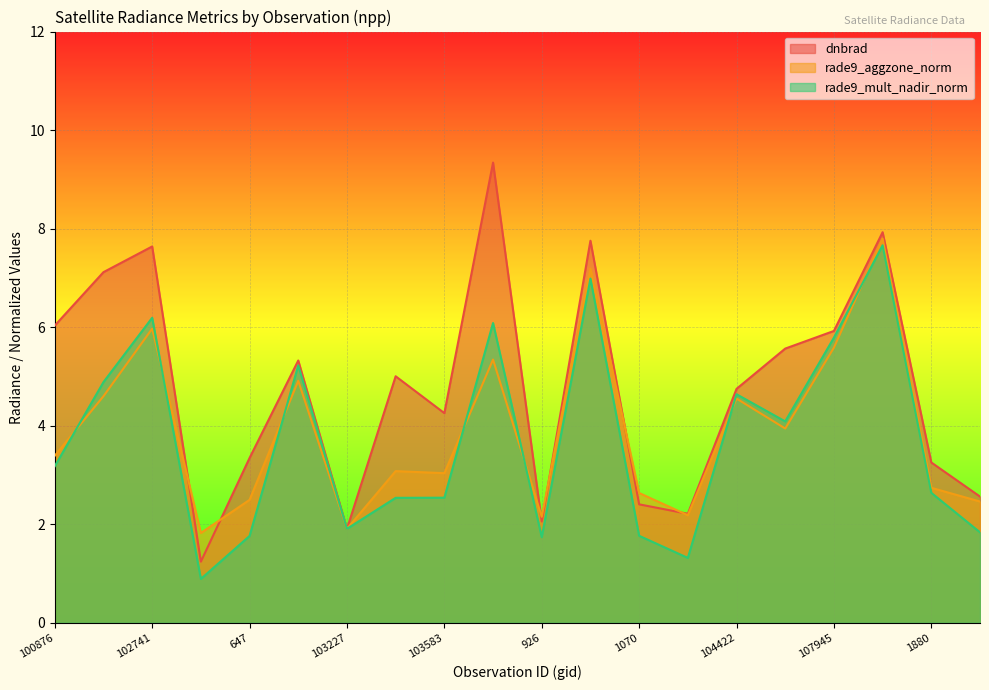

What is the label of the 8th point from the right?

1070